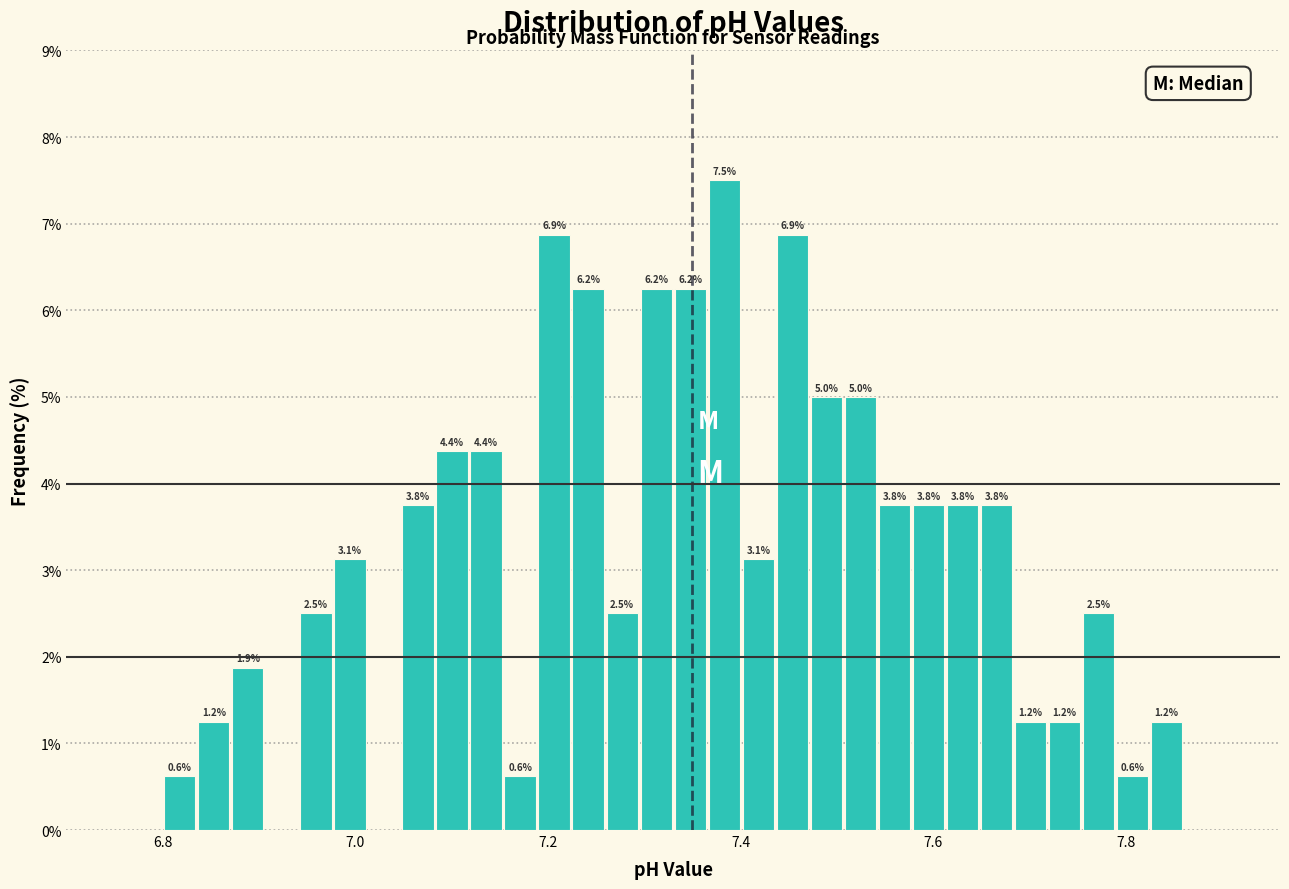

Around what value on the x-axis is the tallest bar? Give the approximate position of its centre, as read against the axis.

7.38